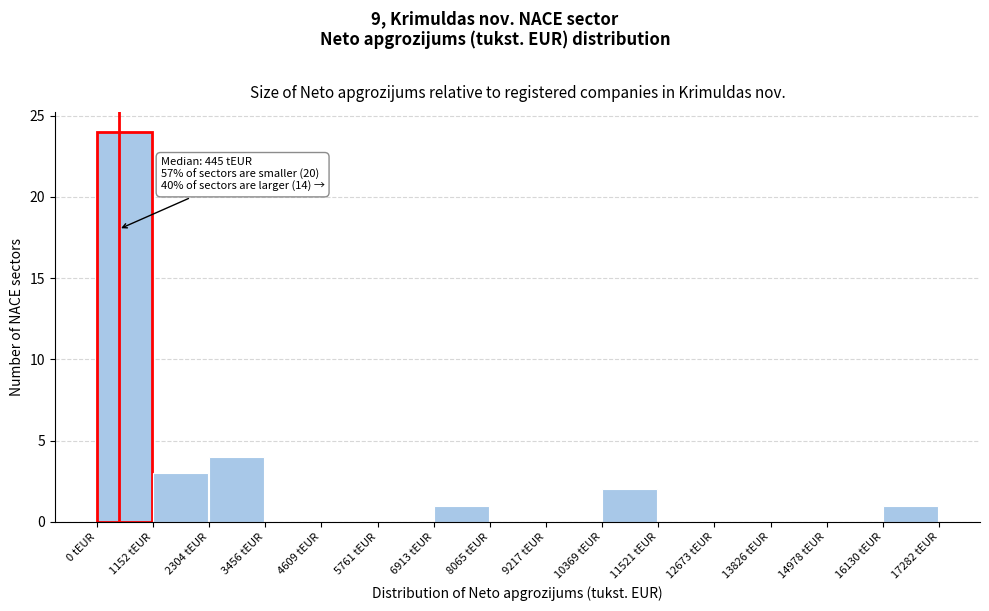

Which range on the x-axis has the tallest bar?

0 to 1200